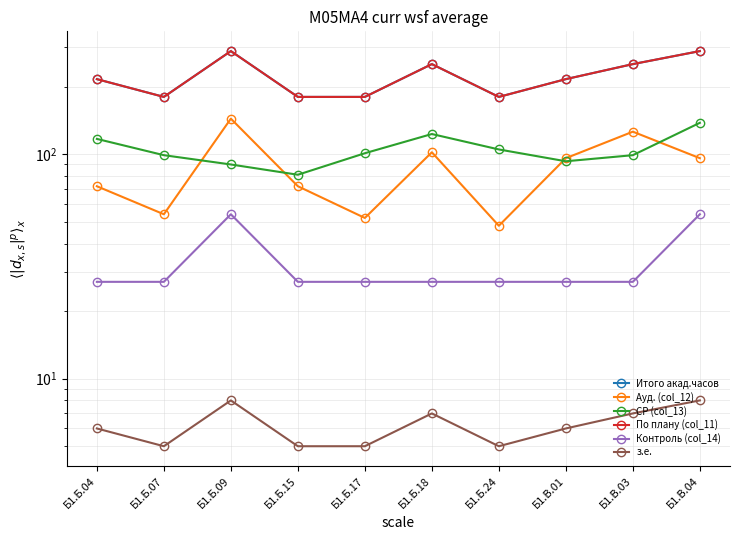

The value of По плану (col_11) at Б1.Б.17 is 180. True or false?

True